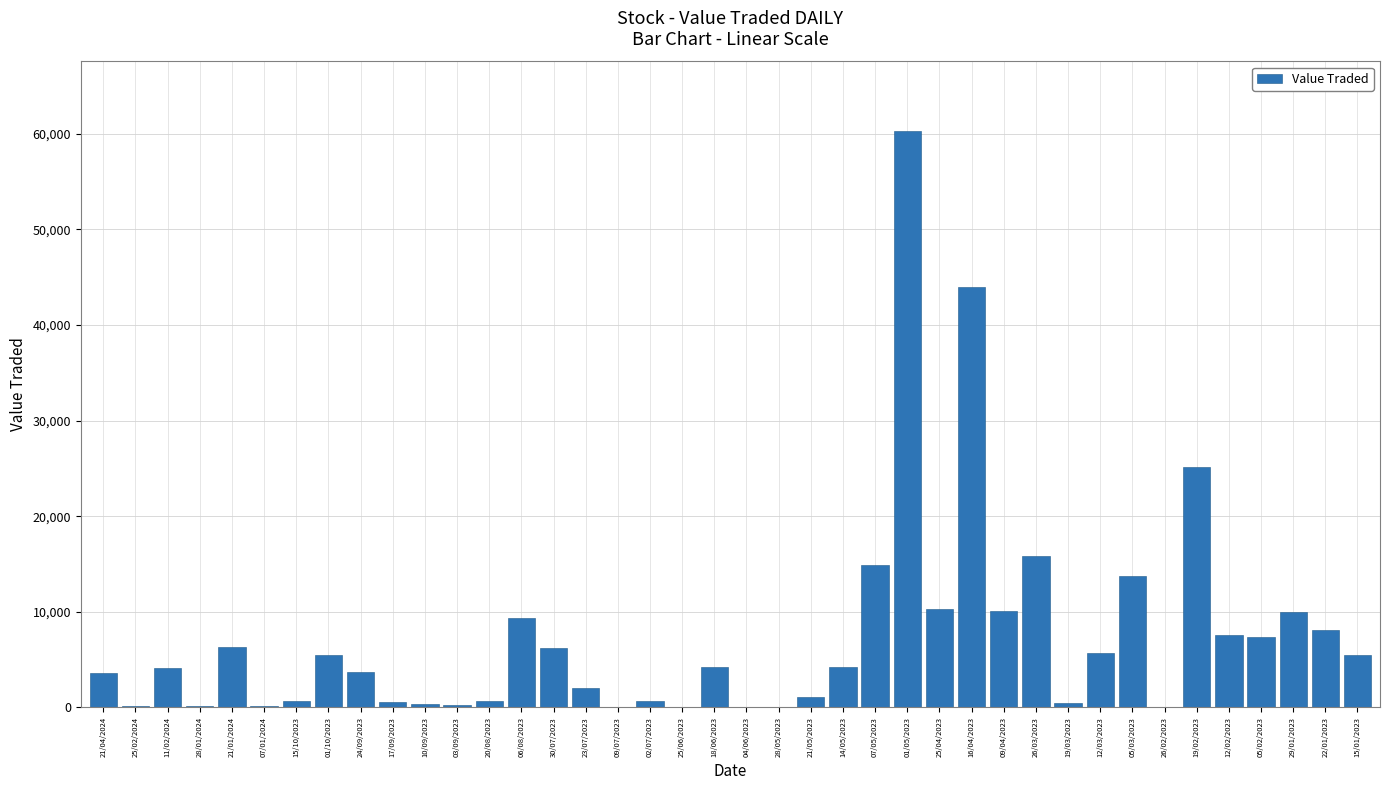

Between 22/01/2023 and 01/05/2023, which is larger?

01/05/2023